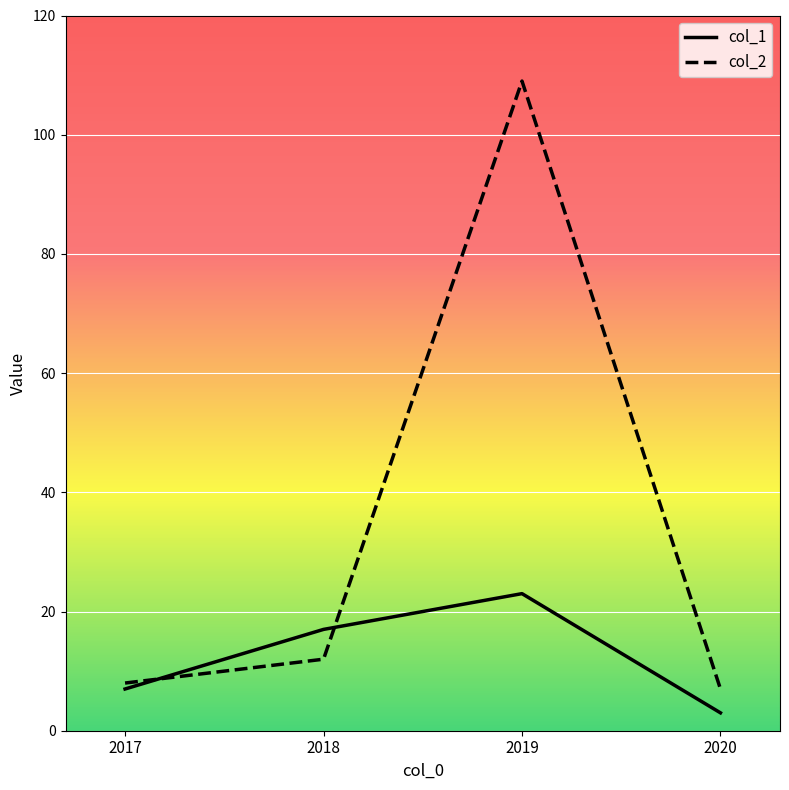

Count the number of categories in the chart.

4